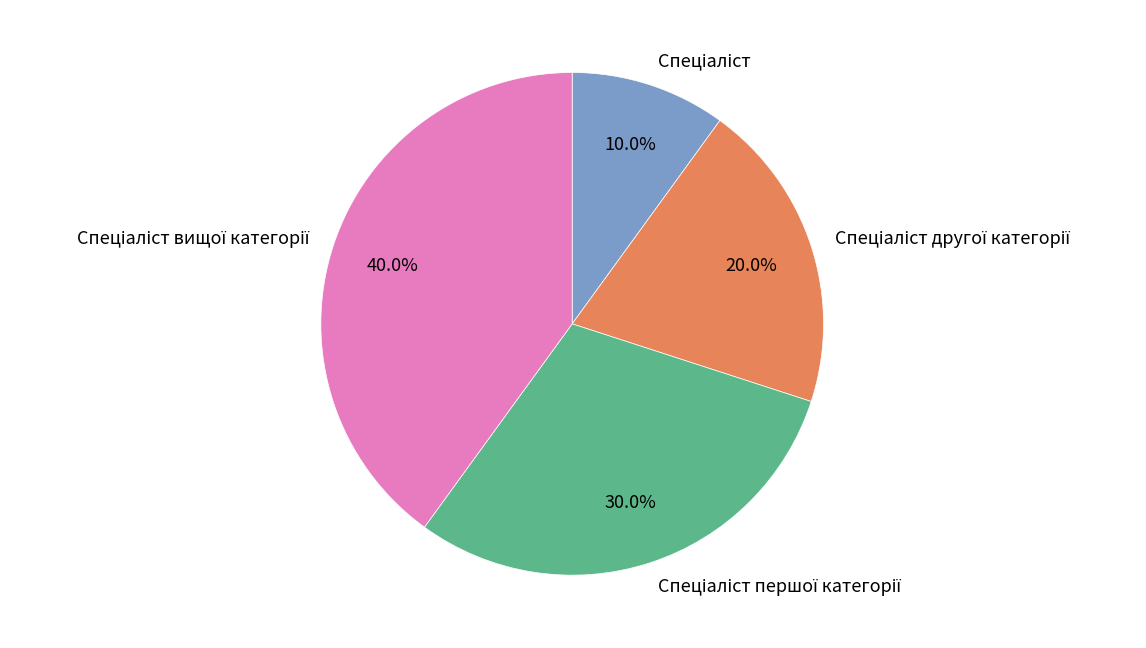

Count the number of slices in the pie.

4